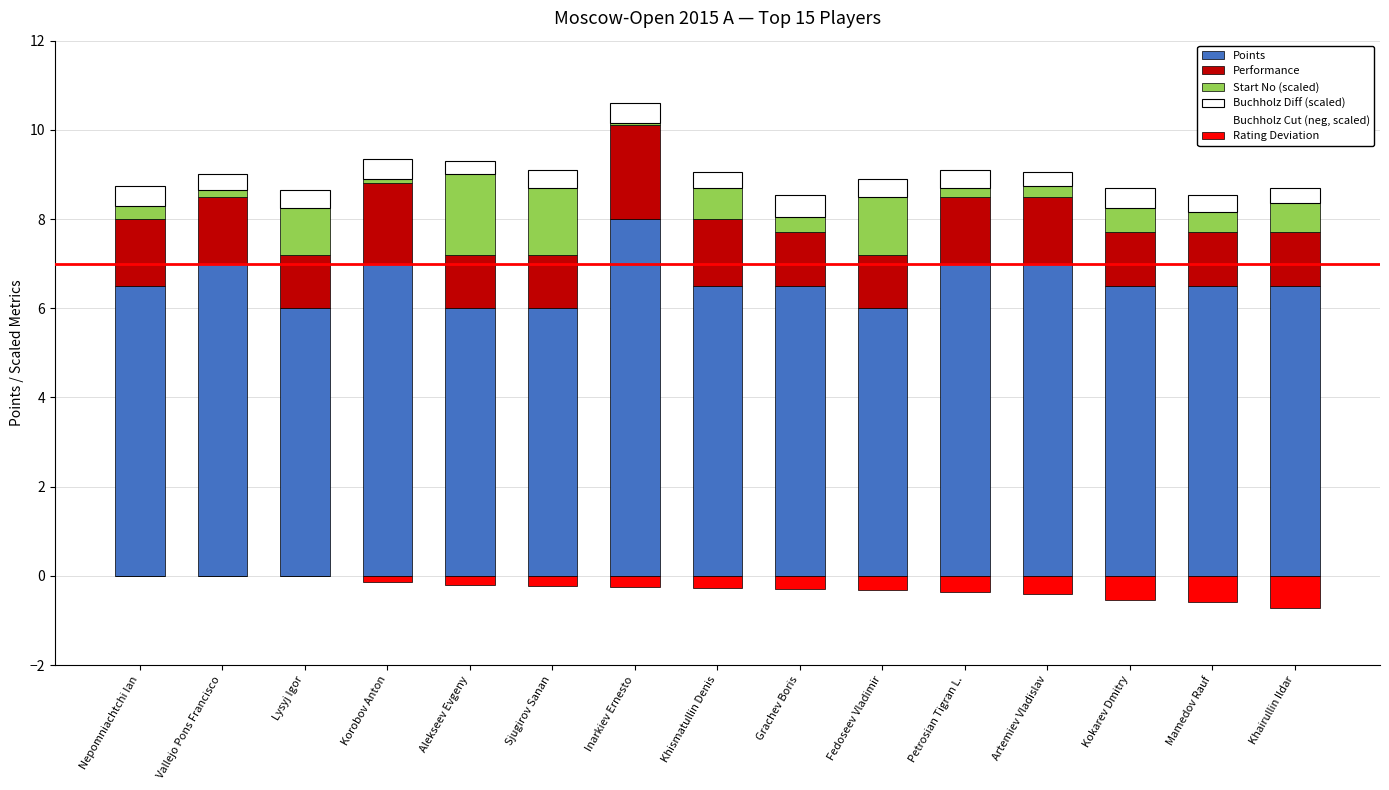

What is the lowest value of the Start No (scaled) series?

0.1